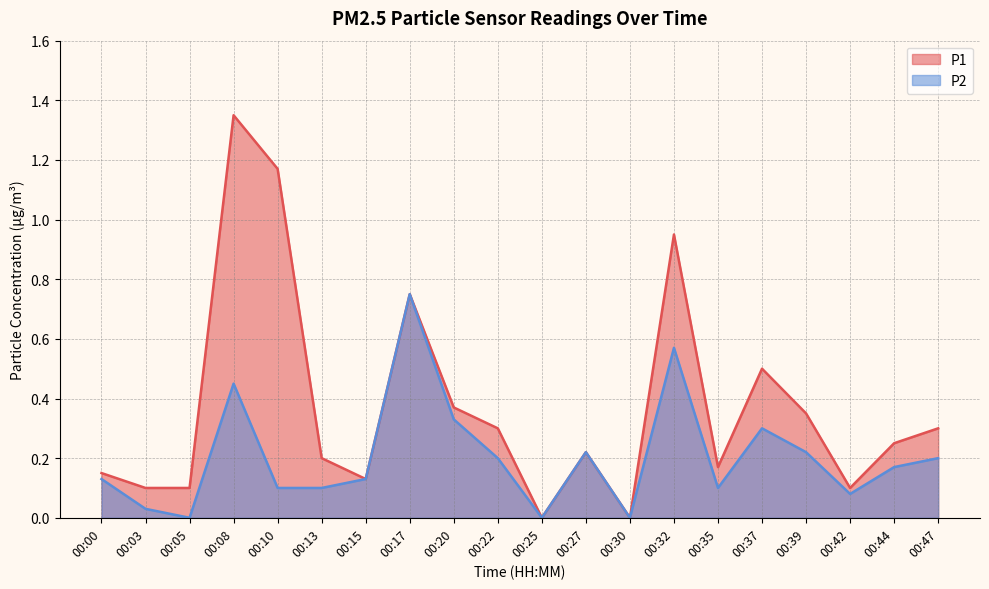

Reading right to left, extract all data points from this chart.

P1: 00:47=0.3	00:44=0.2	00:42=0.1	00:39=0.3	00:37=0.5	00:35=0.2	00:32=0.9	00:30=0.0	00:27=0.2	00:25=0.0	00:22=0.3	00:20=0.4	00:17=0.8	00:15=0.1	00:13=0.2	00:10=1.2	00:08=1.4	00:05=0.1	00:03=0.1	00:00=0.1
P2: 00:47=0.2	00:44=0.2	00:42=0.1	00:39=0.2	00:37=0.3	00:35=0.1	00:32=0.6	00:30=0.0	00:27=0.2	00:25=0.0	00:22=0.2	00:20=0.3	00:17=0.8	00:15=0.1	00:13=0.1	00:10=0.1	00:08=0.5	00:05=0.0	00:03=0.0	00:00=0.1